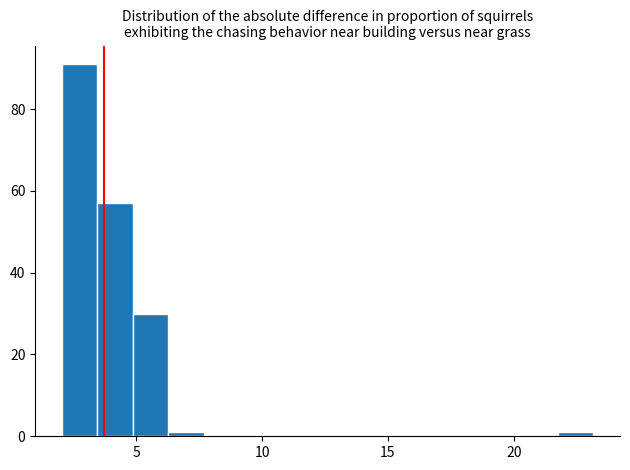

Read against the x-axis, roughly where is the centre of the tallest bar?

2.5